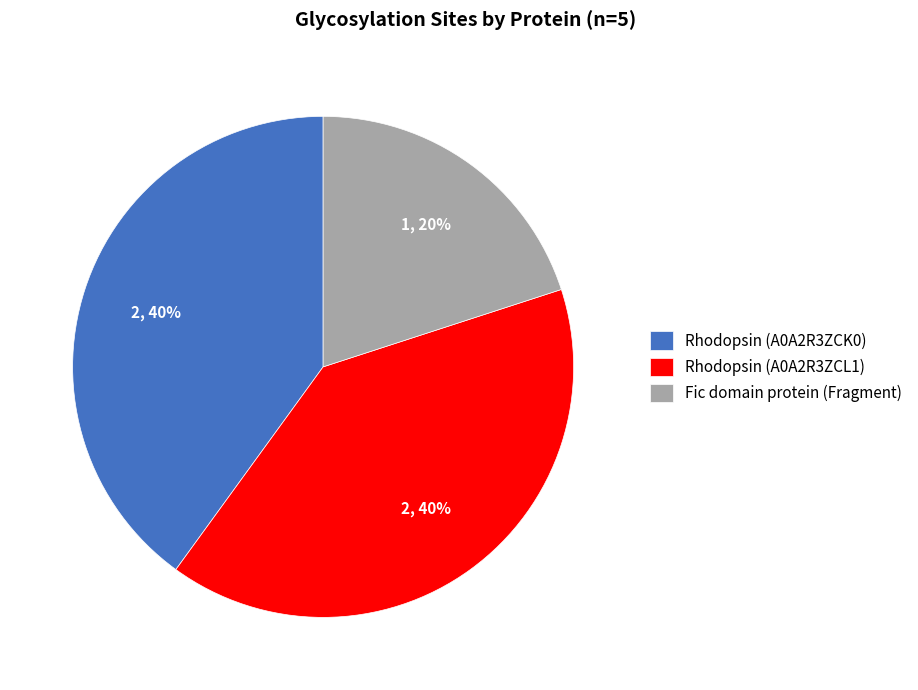

To the nearest percent, what percentage of the pie is Fic domain protein (Fragment)?

20%